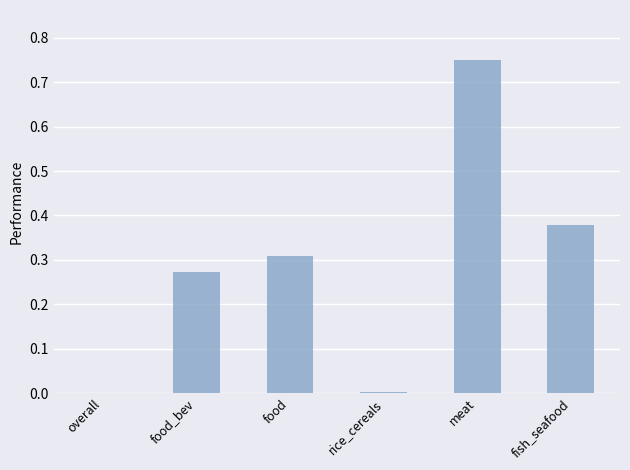

What is the change in value from overall to food_bev?

+0.3